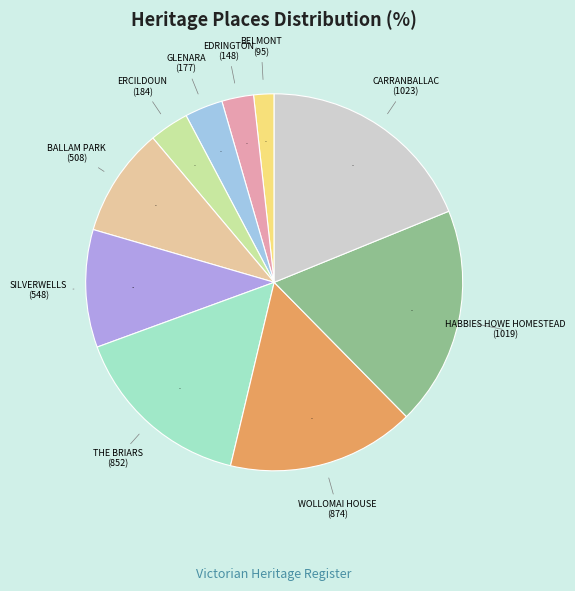

To the nearest percent, what is the difference between the largest and smallest slice percentages?

17%